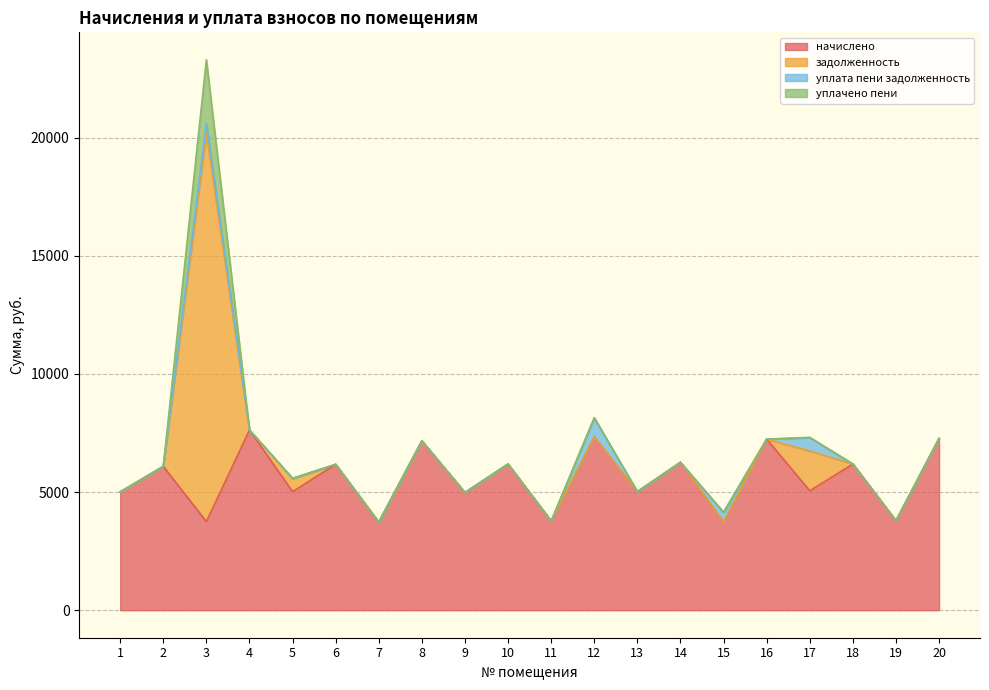

True or false: начислено has more than 1 points higher than both neighbors.

True